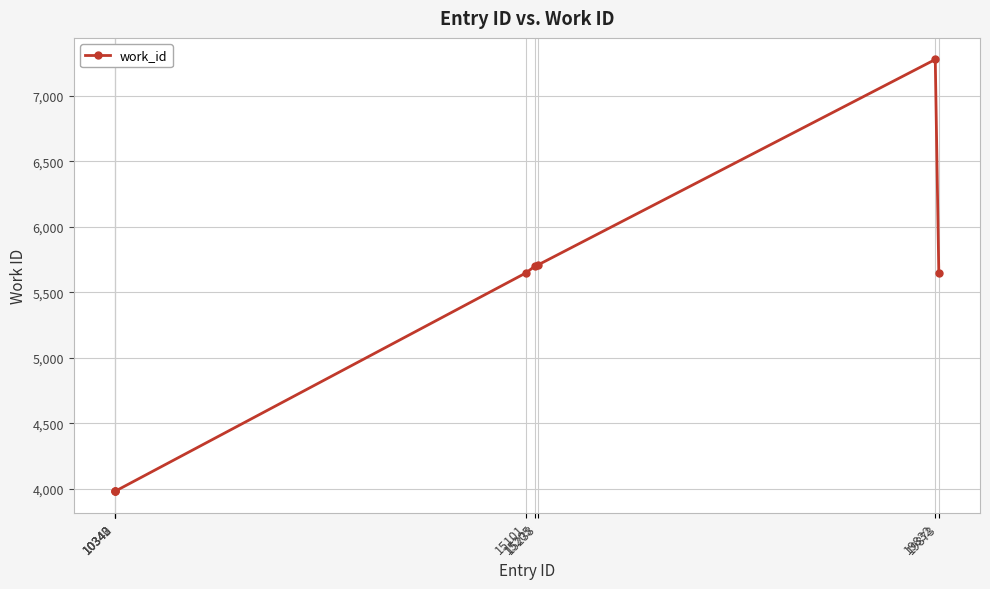

What is the difference between the maximum and minimum values?

3297